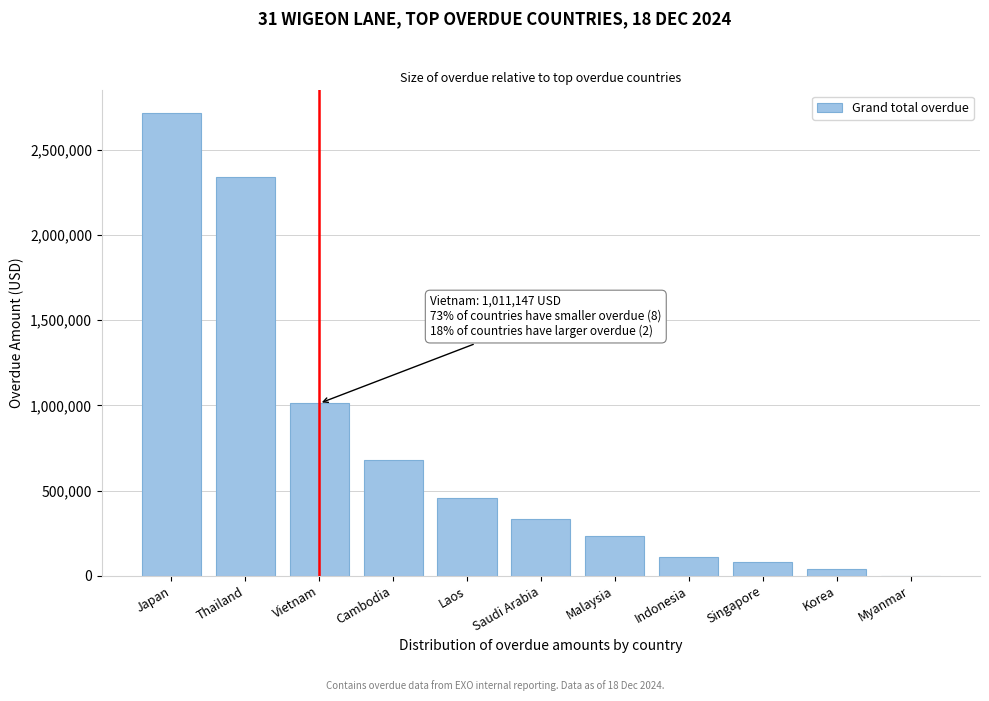

Reading left to right, list all the values displayed in this chart.

Japan=2712774.6	Thailand=2337794.4	Vietnam=1011147.2	Cambodia=677678.7	Laos=453142.9	Saudi Arabia=330539.7	Malaysia=231650.8	Indonesia=107353.4	Singapore=81494.5	Korea=38475.3	Myanmar=0.0